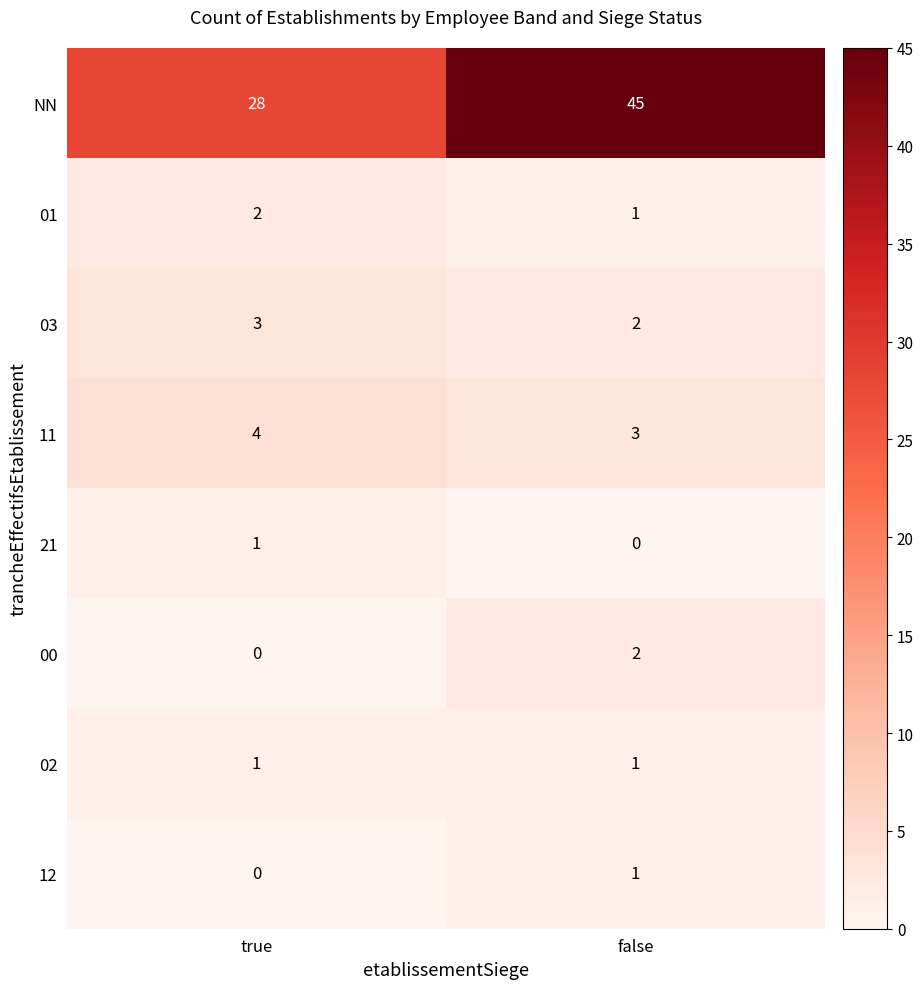

At how many categories does at least one series exceed 17?

2